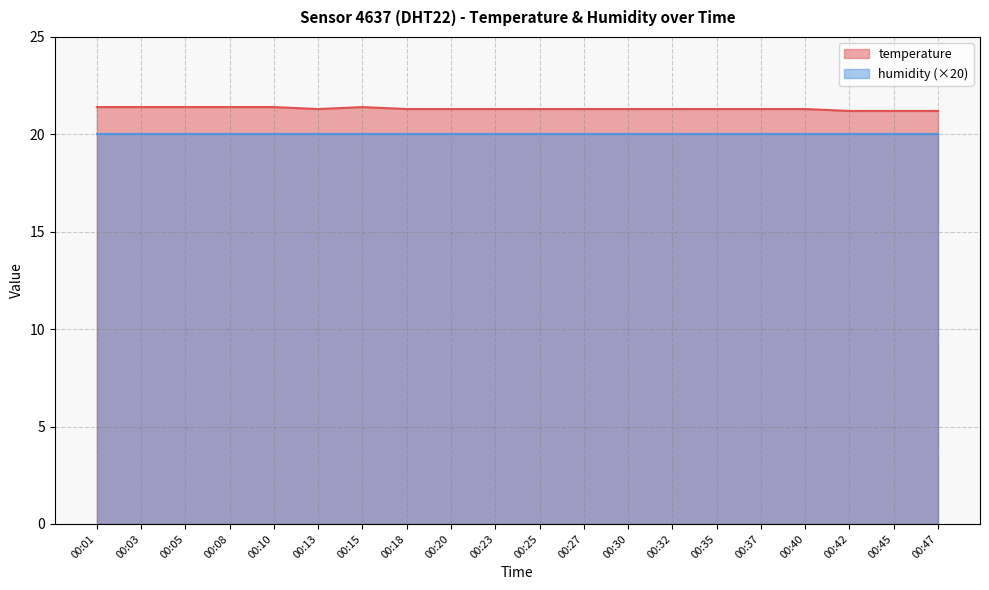

Reading left to right, transcribe all the data shown in this chart.

21.4	21.4	21.4	21.4	21.4	21.3	21.4	21.3	21.3	21.3	21.3	21.3	21.3	21.3	21.3	21.3	21.3	21.2	21.2	21.2